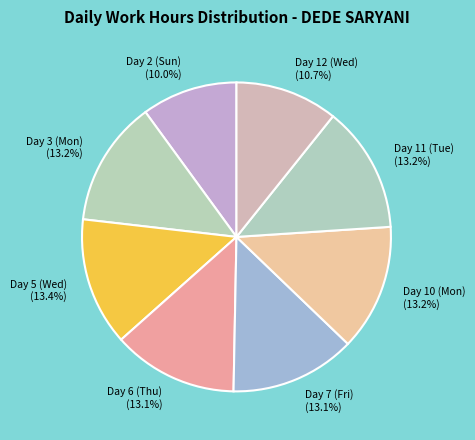

True or false: Day 2 (Sun) accounts for 10% of the total.

True